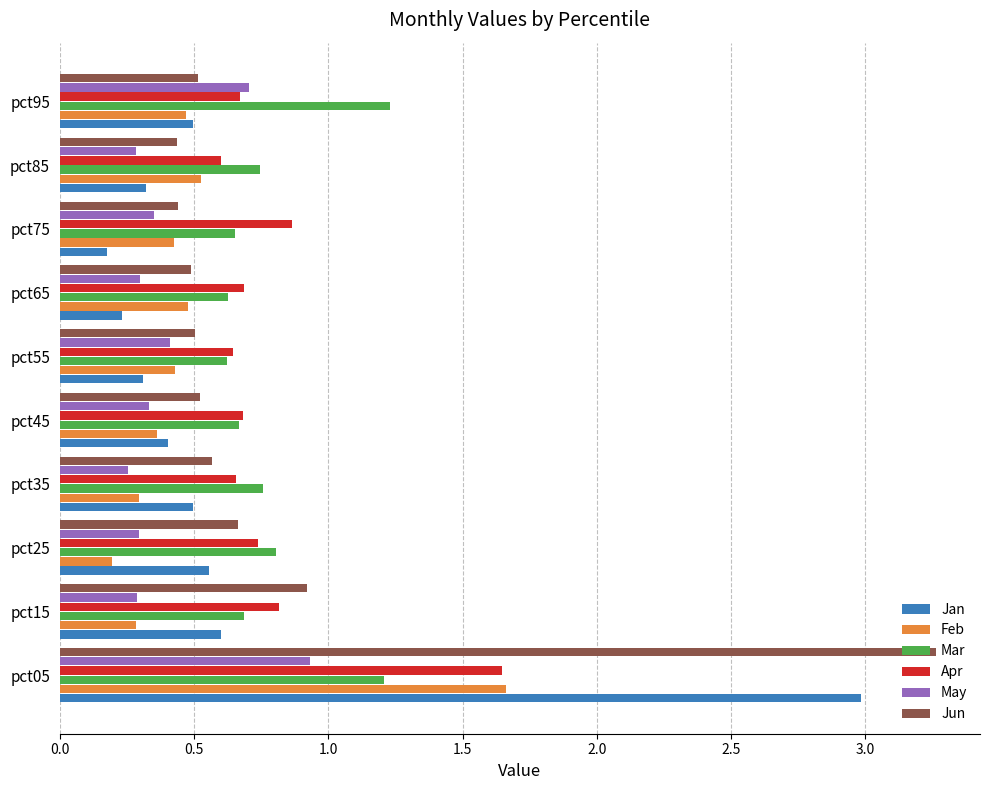

How many data points does each series have?

10